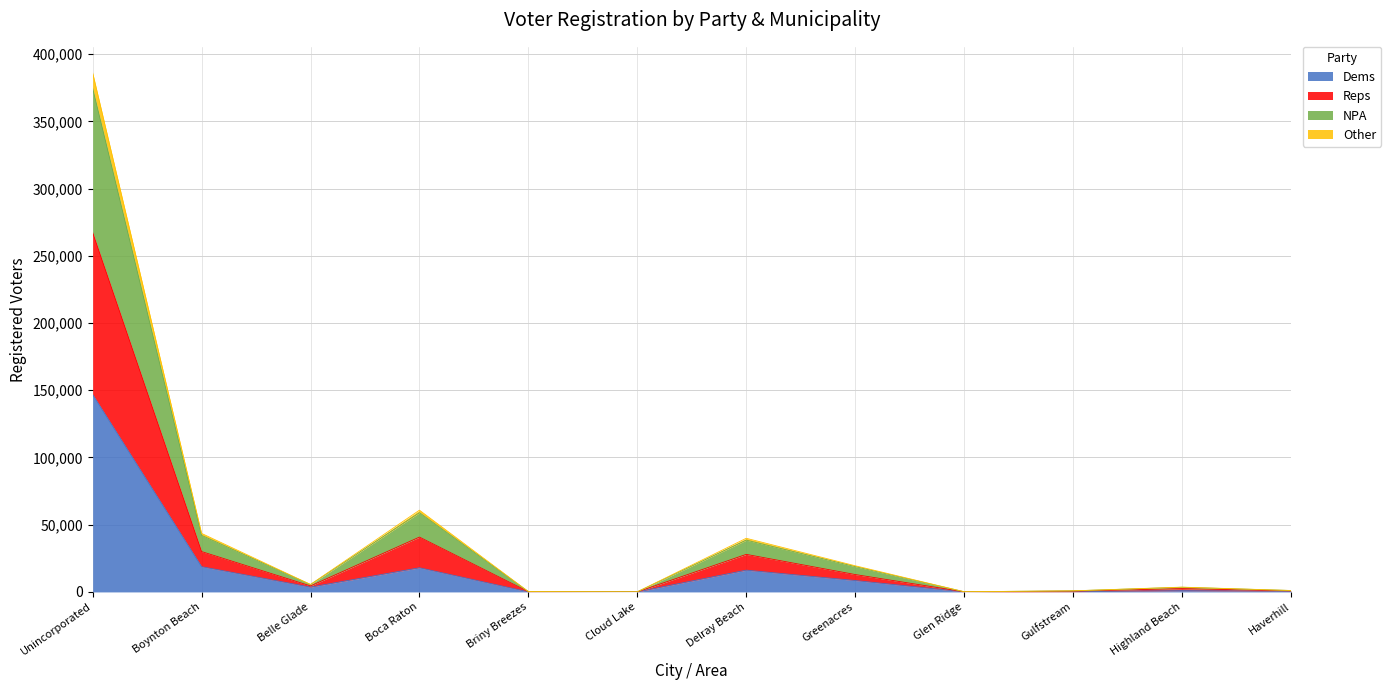

The value of Dems at Boca Raton is 17971. True or false?

True